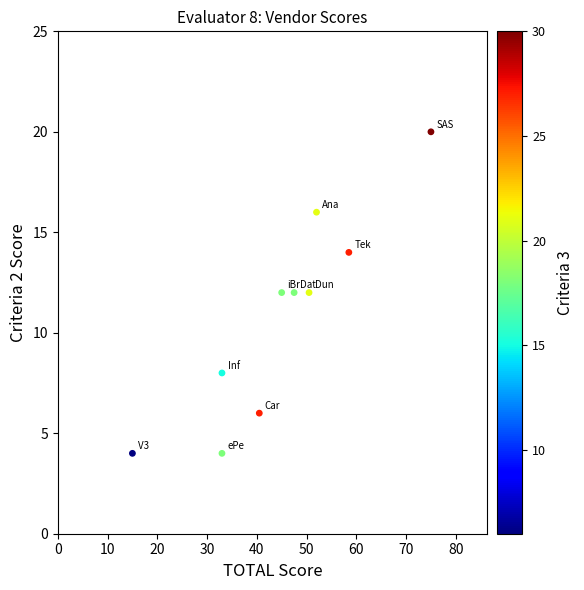

What is the average Y value?

11